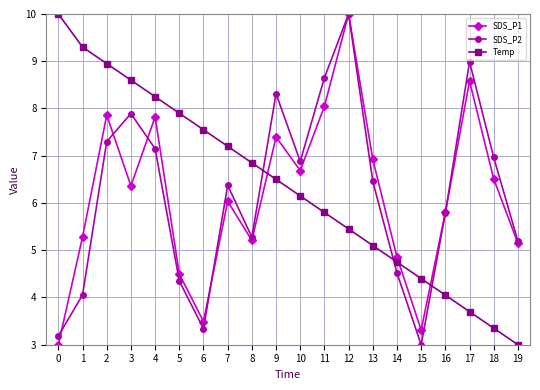

What is the difference between the maximum and second lowest values in the SDS_P2 series?

6.8